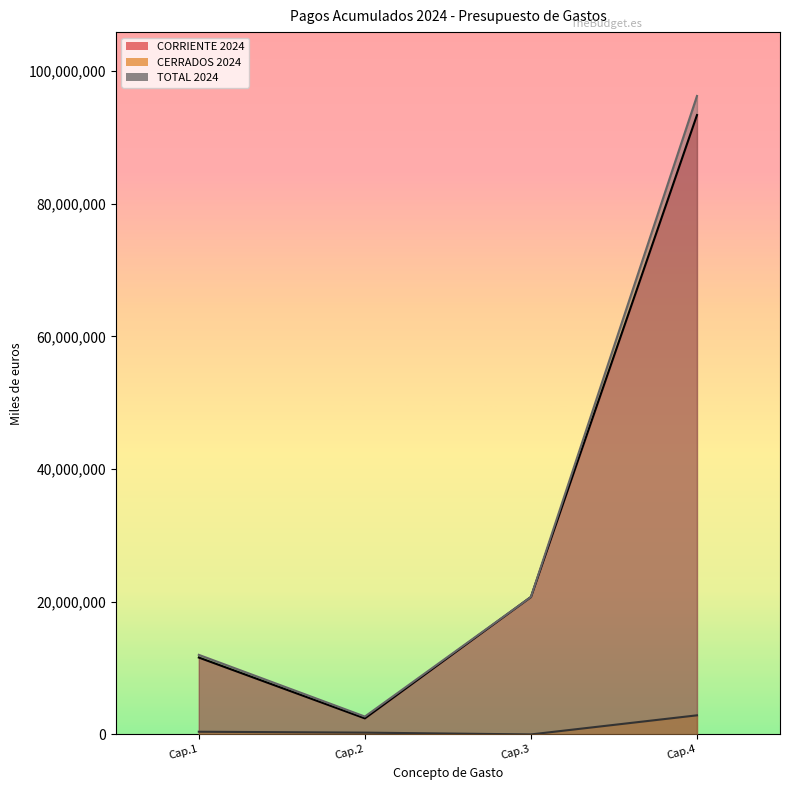

The value of CORRIENTE 2024 at Cap.1 is 11592066. True or false?

True